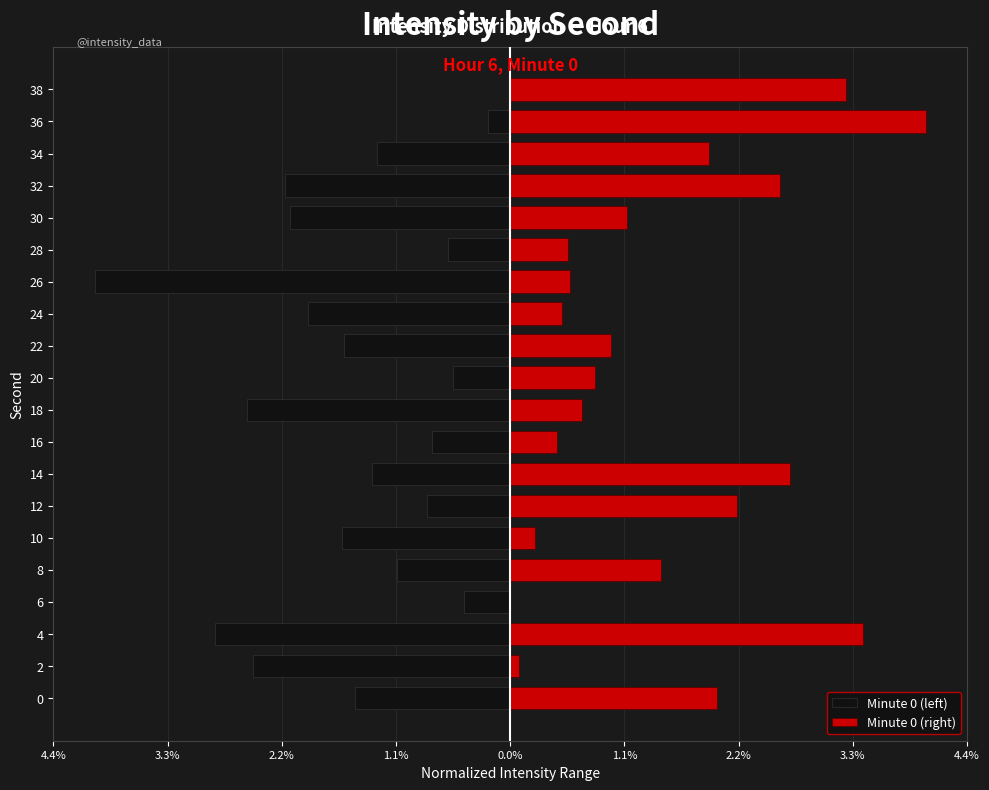

How many negative values does the Minute 0 (left) series have?

19